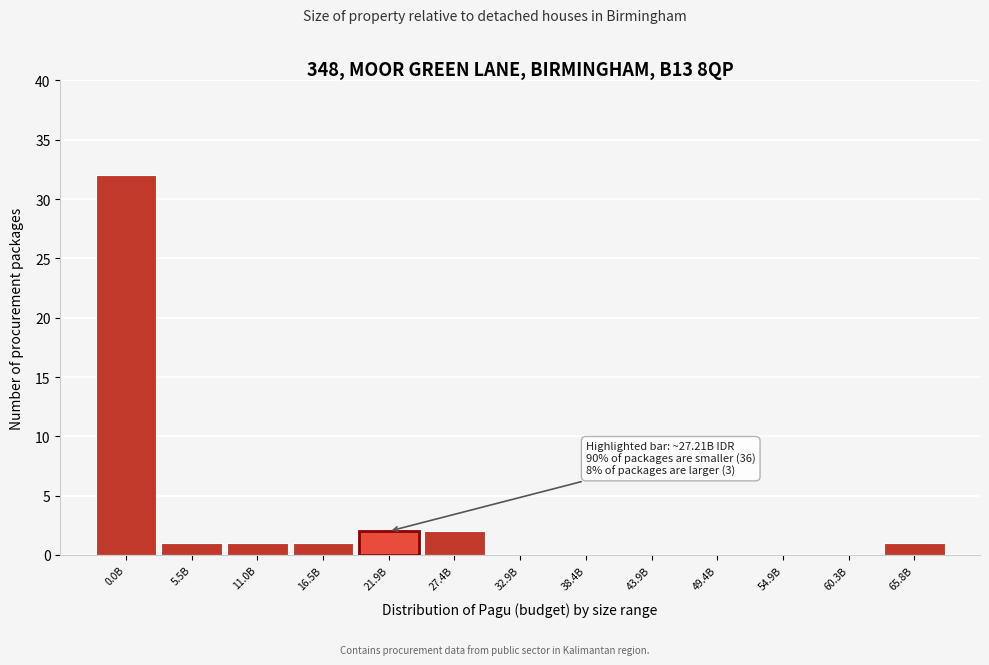

Reading left to right, transcribe all the data shown in this chart.

0.0B=32	5.5B=1	11.0B=1	16.5B=1	21.9B=2	27.4B=2	32.9B=0	38.4B=0	43.9B=0	49.4B=0	54.9B=0	60.3B=0	65.8B=1